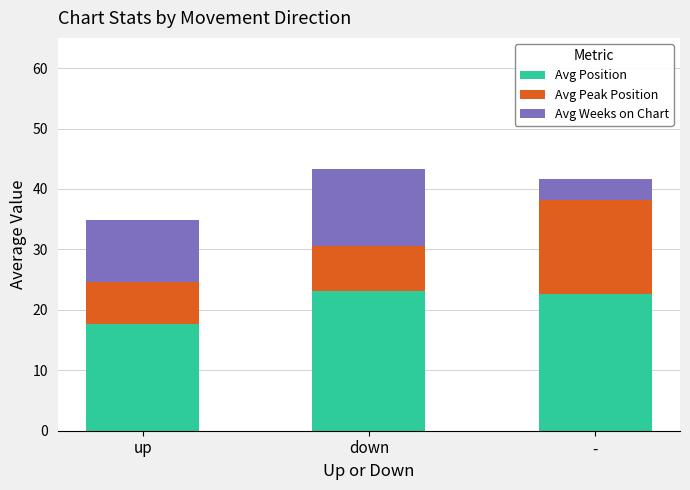

What is the total value across all series at up?

34.9